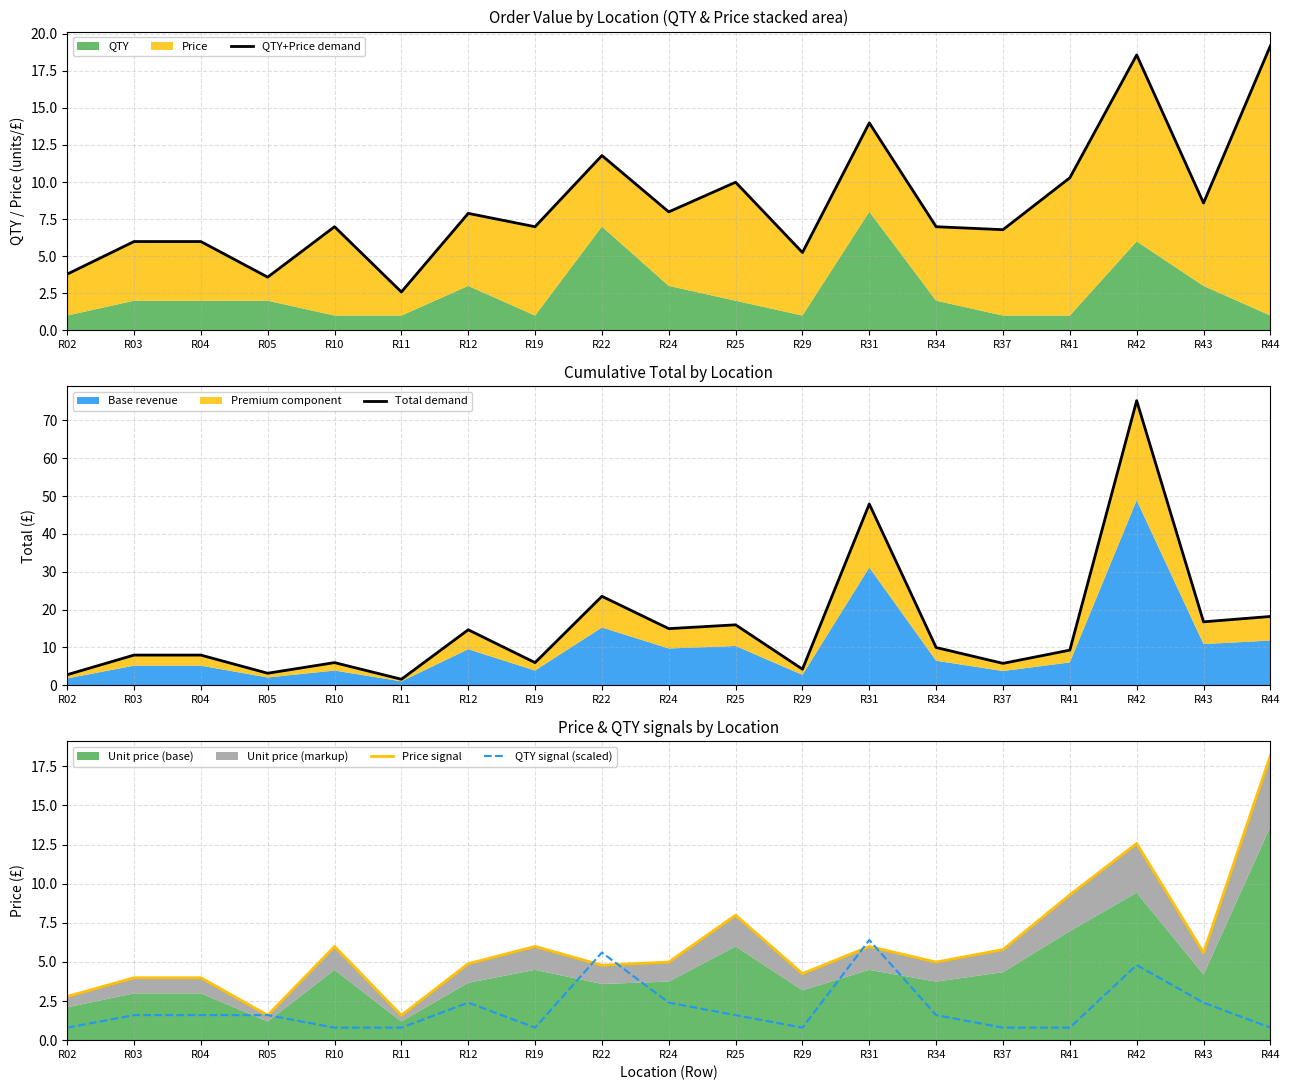

List the series in order of their peak value, highest first.

Total demand, QTY+Price demand, Price signal, QTY signal (scaled)